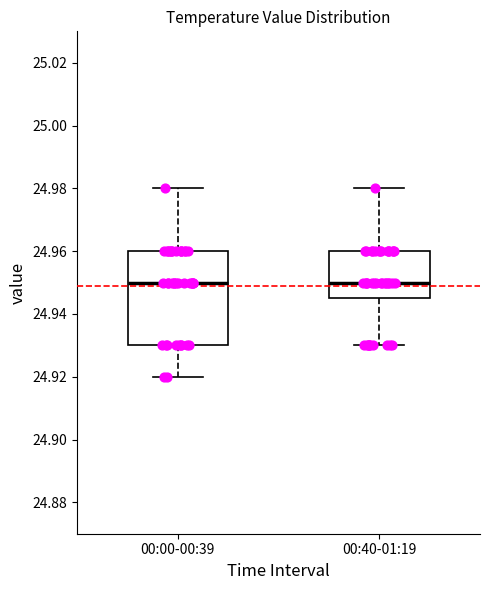

Where does the median line of the box for 00:40-01:19 sit on the y-axis? The values are not printed on the chart, so give them approximately, as read against the axis.

24.950